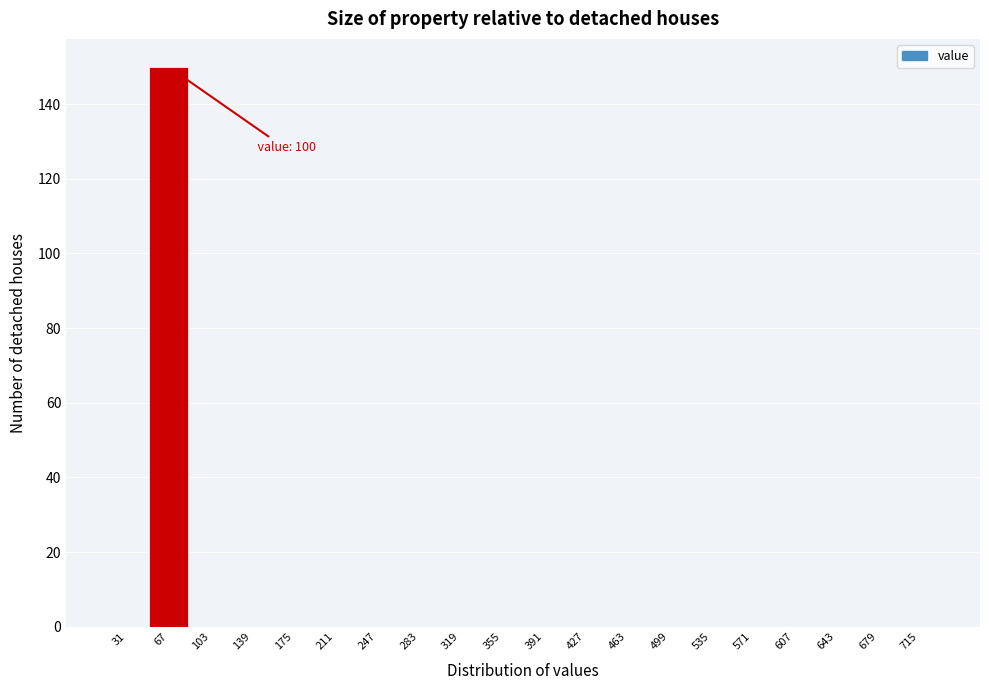

Reading right to left, what are all the values shown in this chart?

715=0	679=0	643=0	607=0	571=0	535=0	499=0	463=0	427=0	391=0	355=0	319=0	283=0	247=0	211=0	175=0	139=0	103=0	67=150	31=0